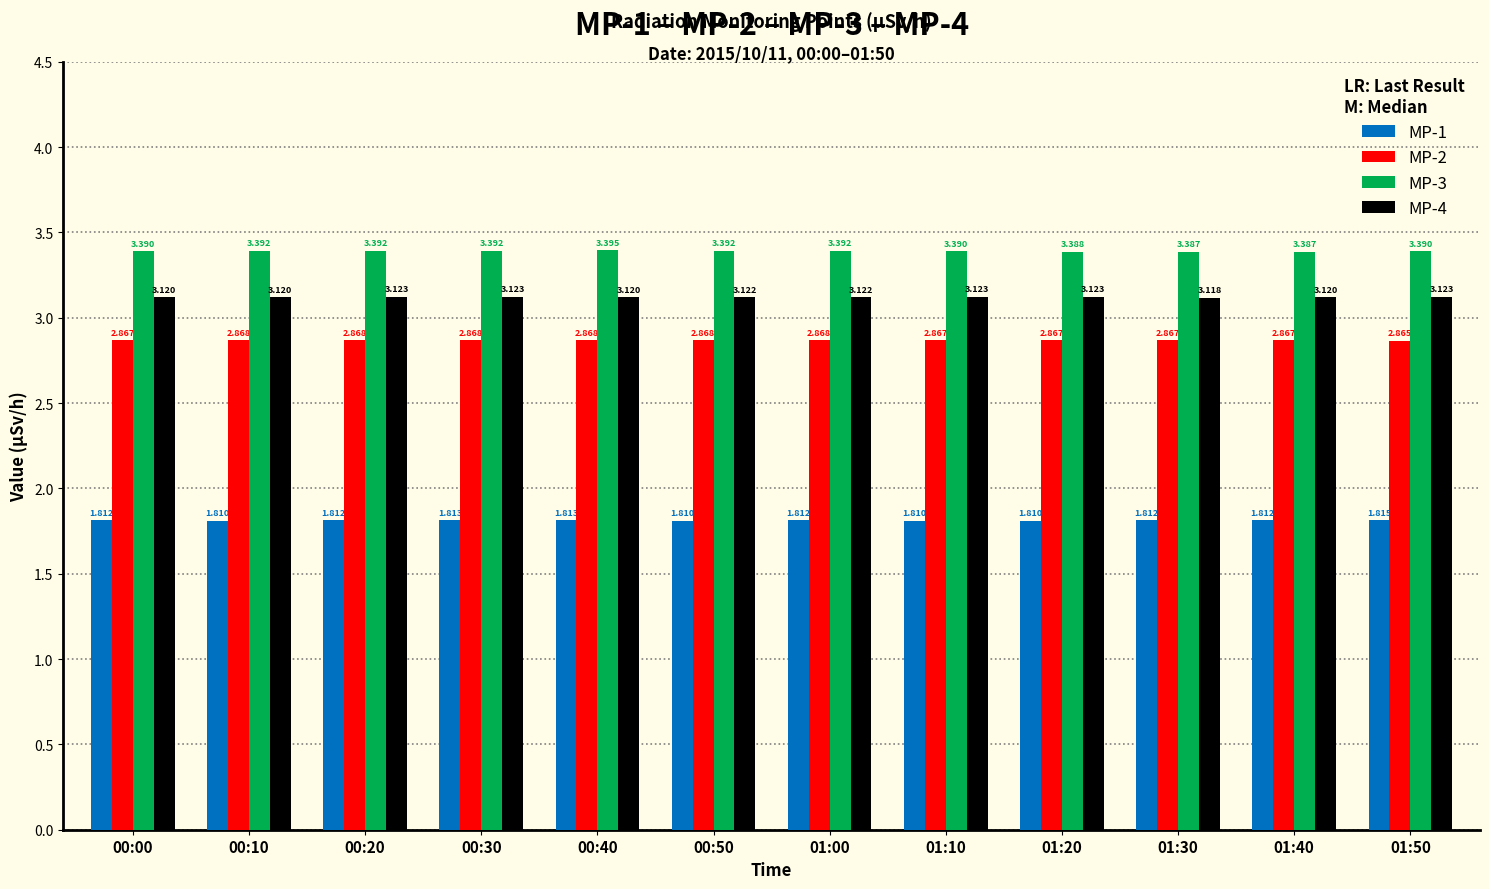

How many groups of bars are there?

12